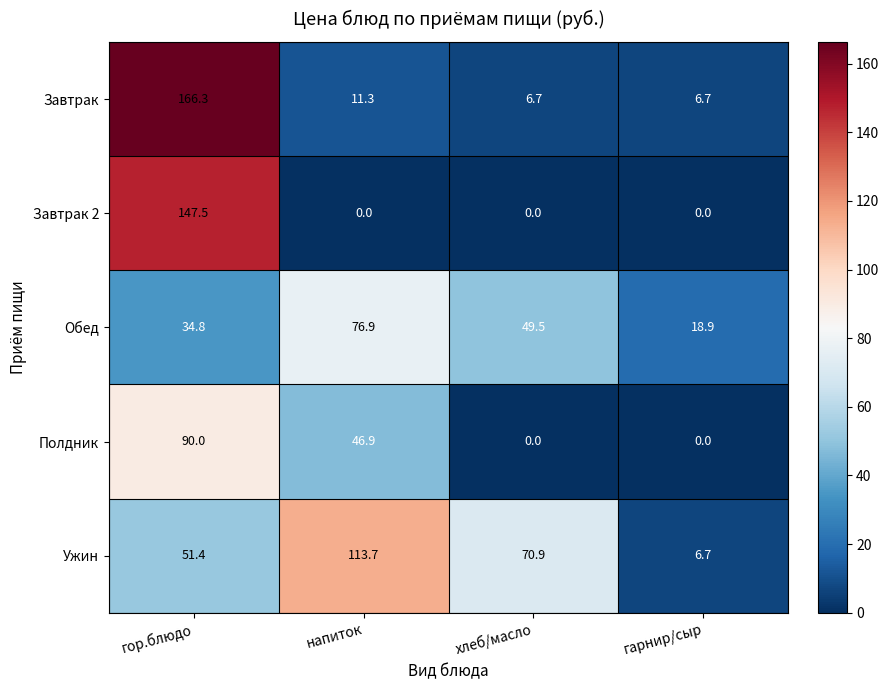

What is the greatest value displayed?

166.3